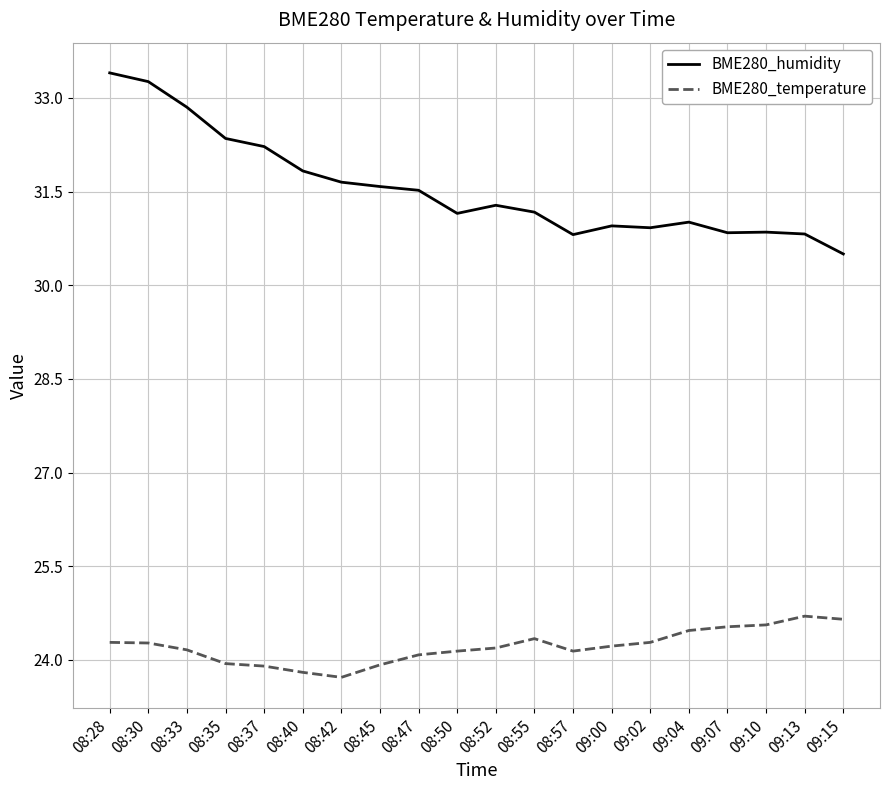

What is the minimum value shown in the chart?

23.7